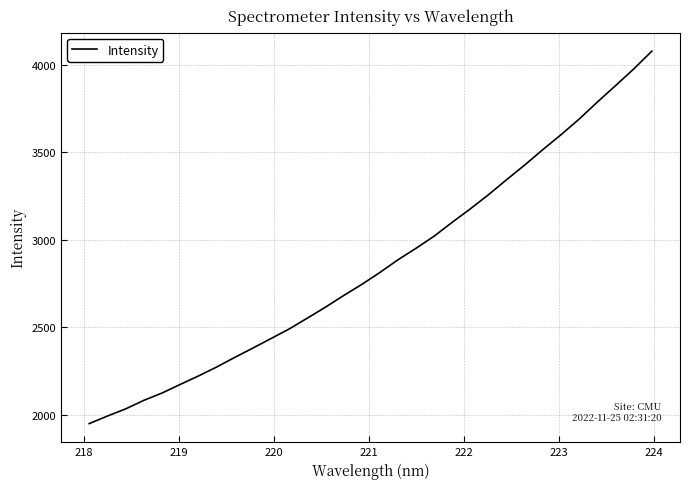

What is the smallest value displayed?

1948.2